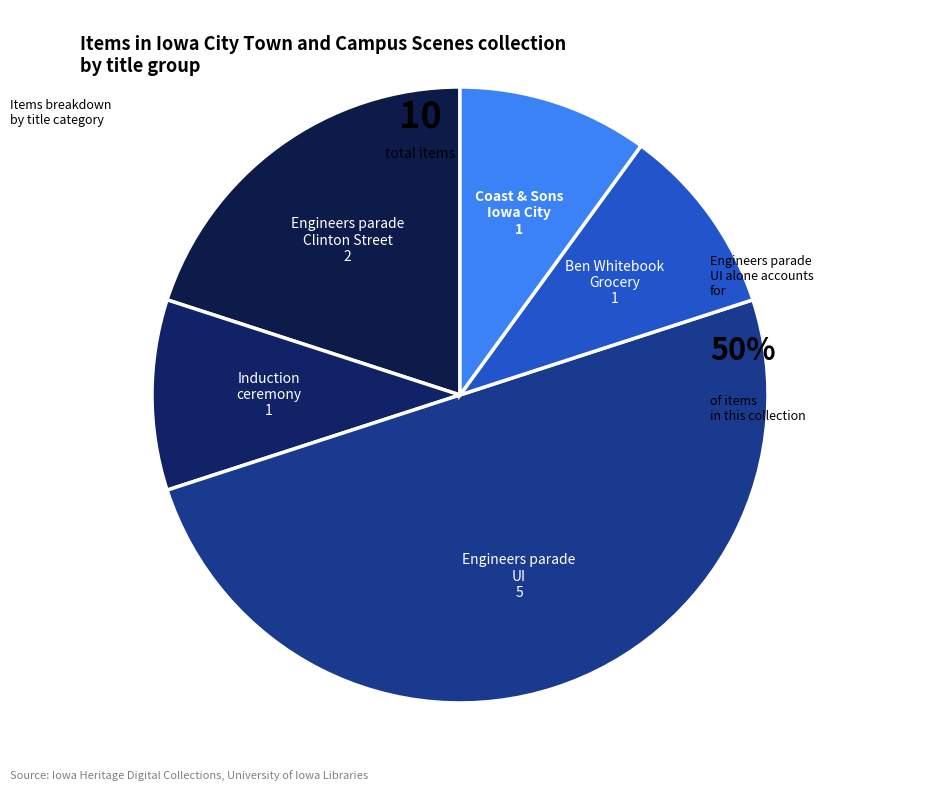

Count the number of slices in the pie.

5